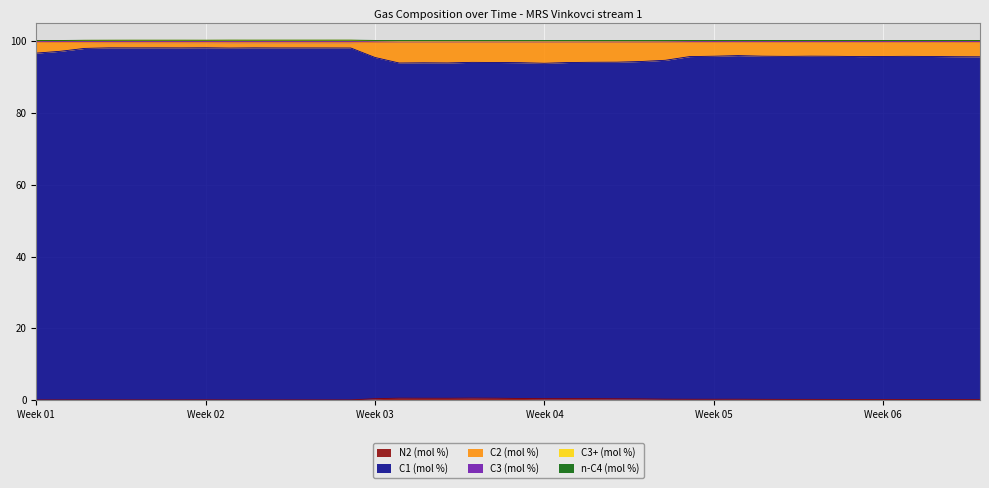

Between 2024-01-23 and 2024-02-03, which series saw the biggest shift?

C1 (mol %)